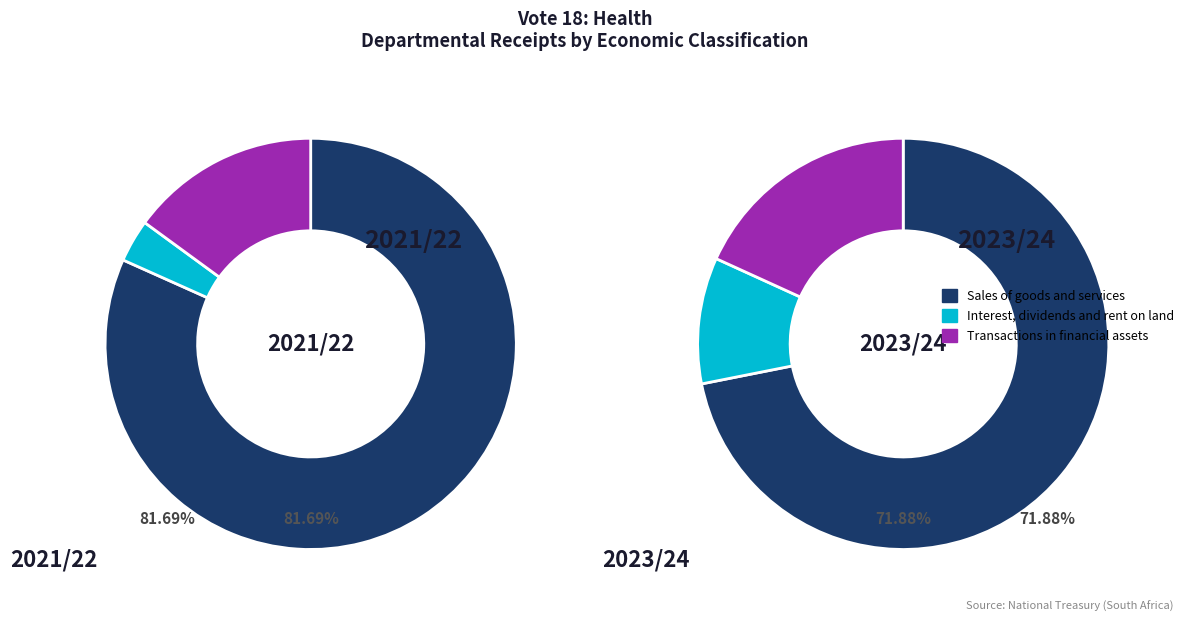

To the nearest percent, what is the combined percentage of Sales of goods and services and Transactions in financial assets?

98%